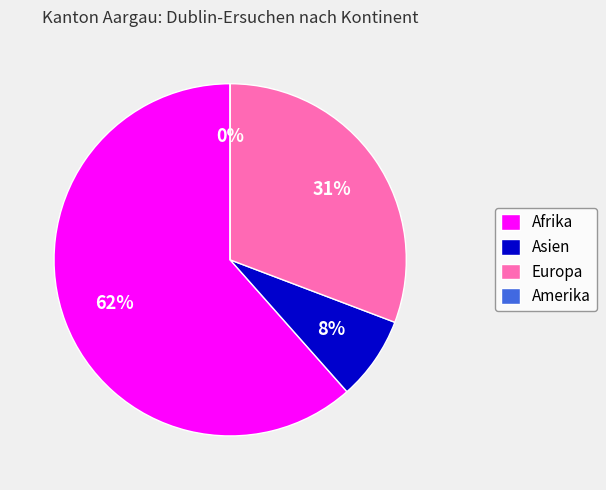

Rank the categories by value from lowest to highest.

Amerika, Asien, Europa, Afrika